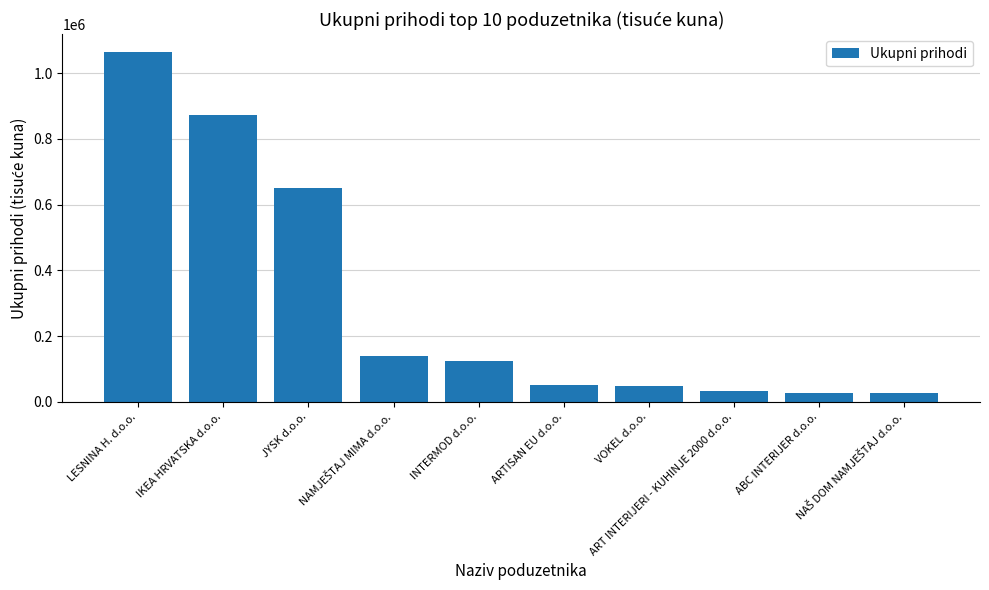

Between JYSK d.o.o. and ART INTERIJERI - KUHINJE 2000 d.o.o., which is larger?

JYSK d.o.o.